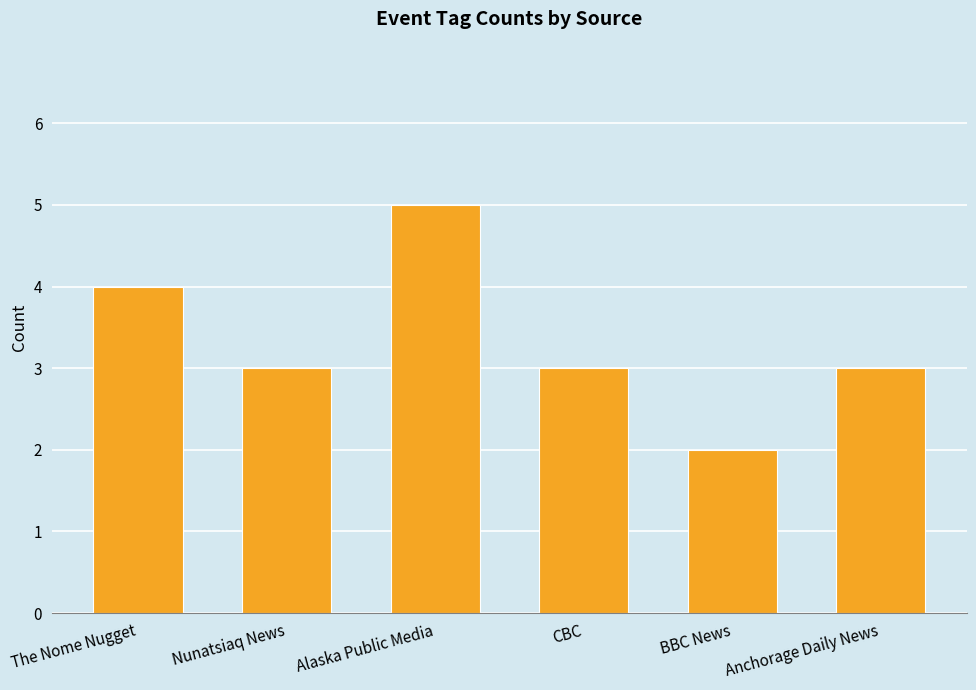

What is the label of the 5th bar from the right?

Nunatsiaq News